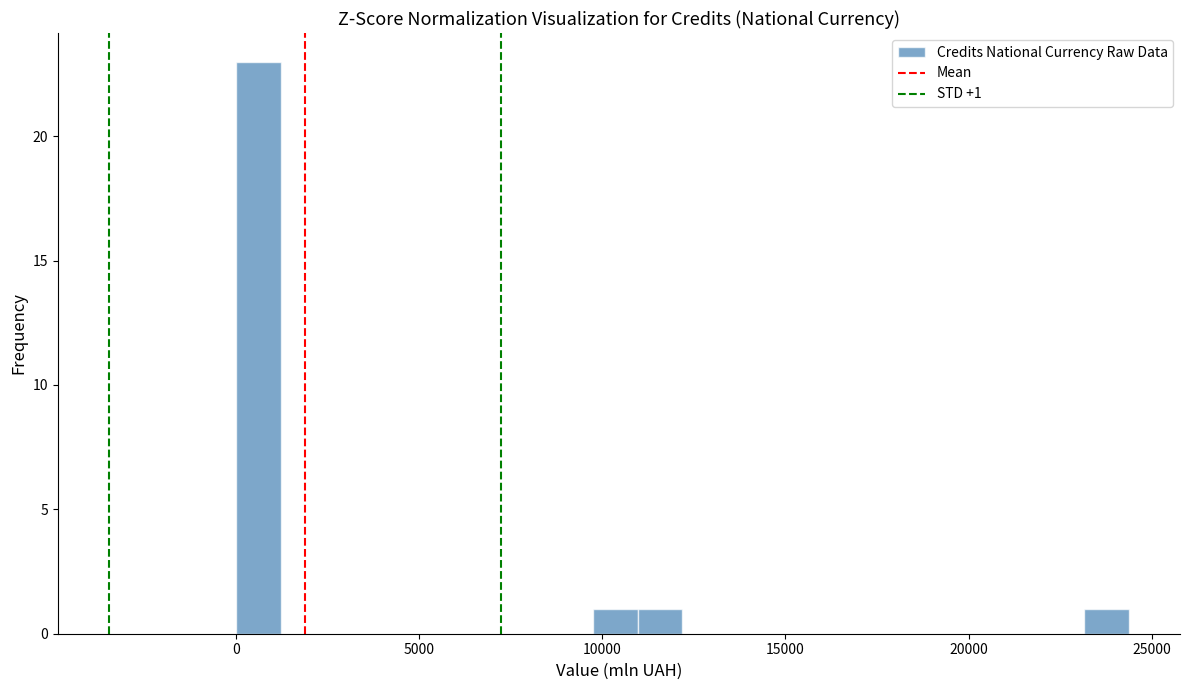

Read against the x-axis, roughly where is the centre of the tallest bar?

500